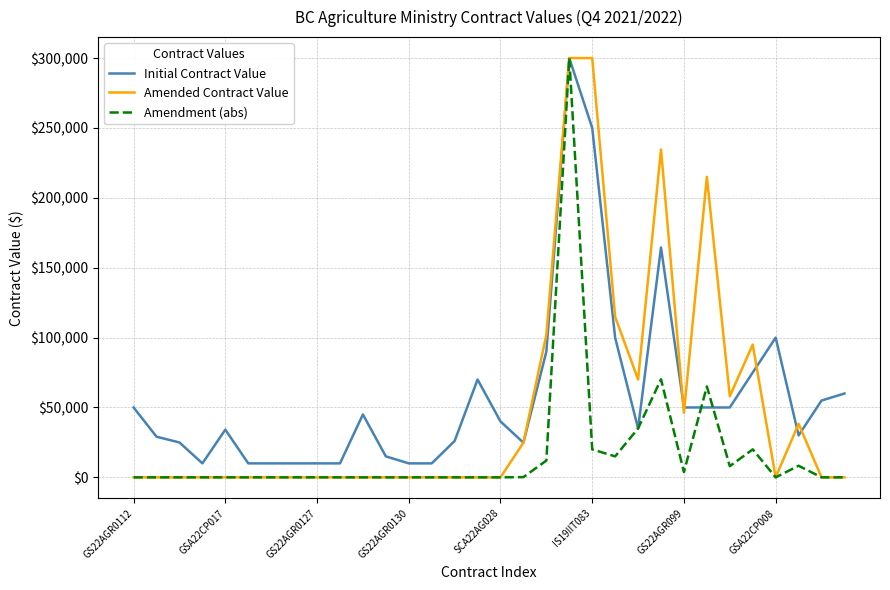

Rank the series by their average value, from lowest to highest.

Amendment (abs), Amended Contract Value, Initial Contract Value